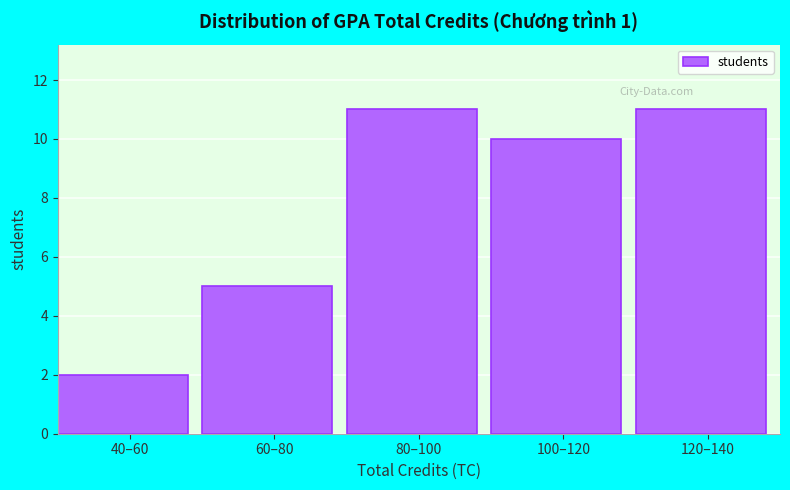

Reading left to right, list all the values displayed in this chart.

2	5	11	10	11